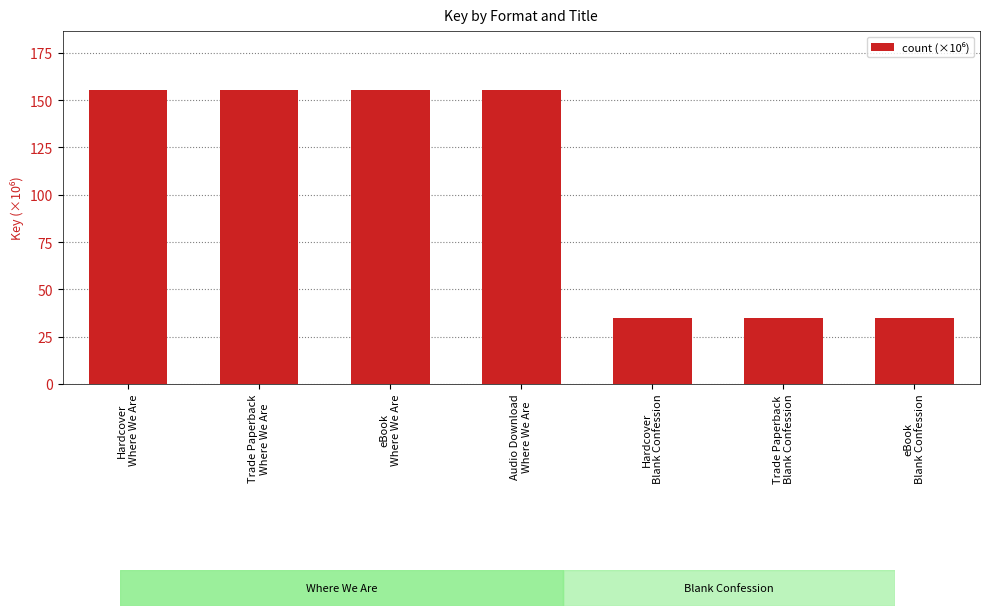

What is the value of the 1st bar from the left?

155.3